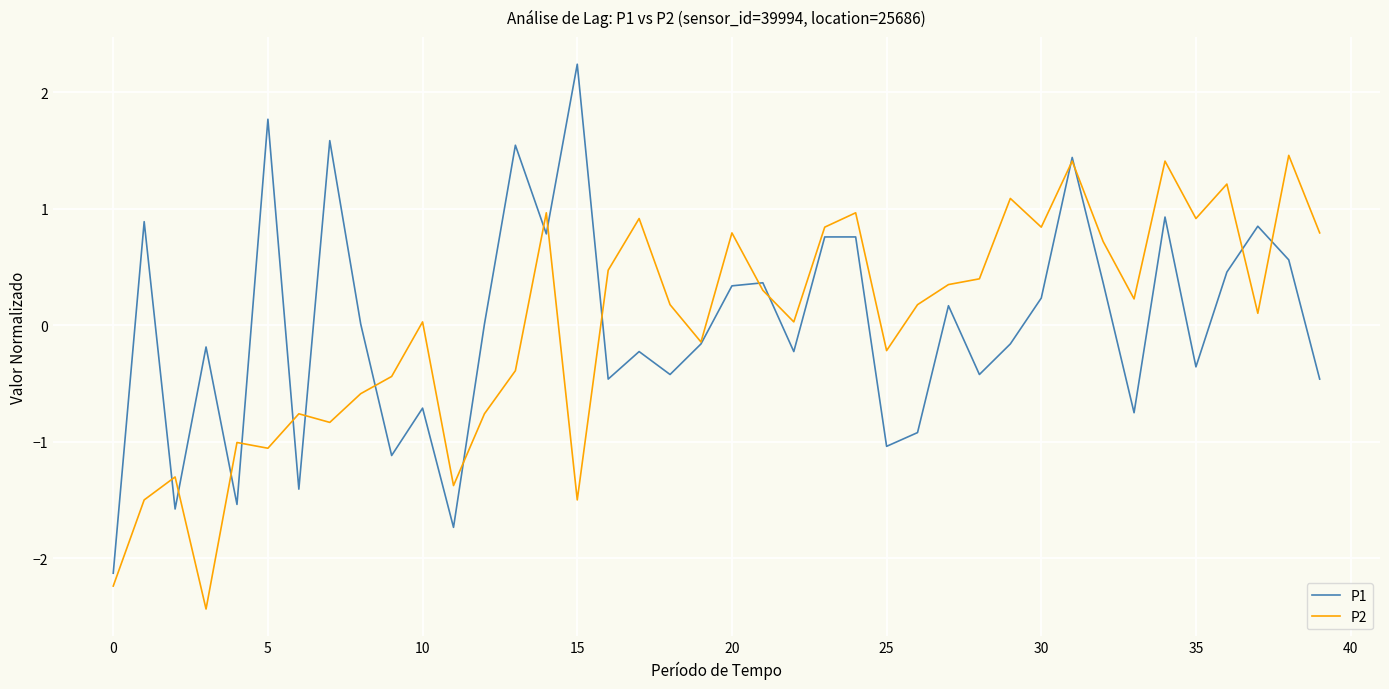

Which series has the largest range (max minus min)?

P1